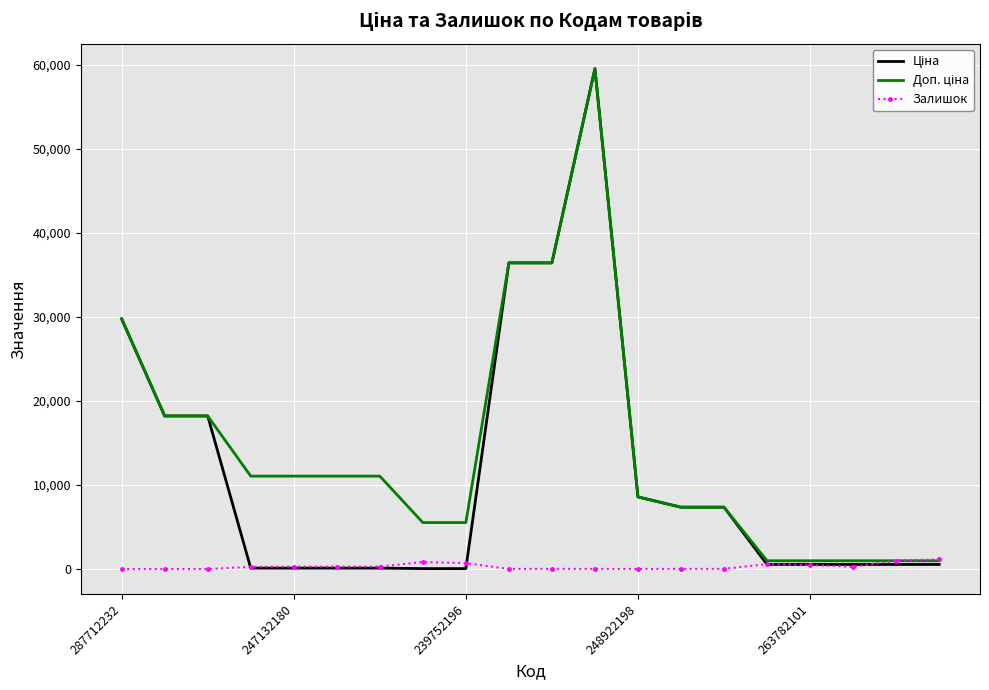

How many lines are shown in the chart?

3